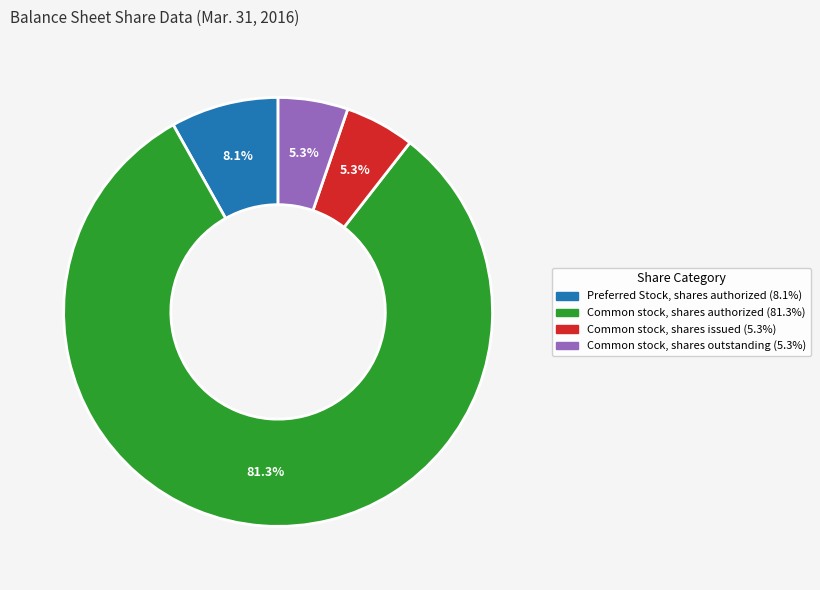

Is there any slice that represents more than half of the pie?

Yes